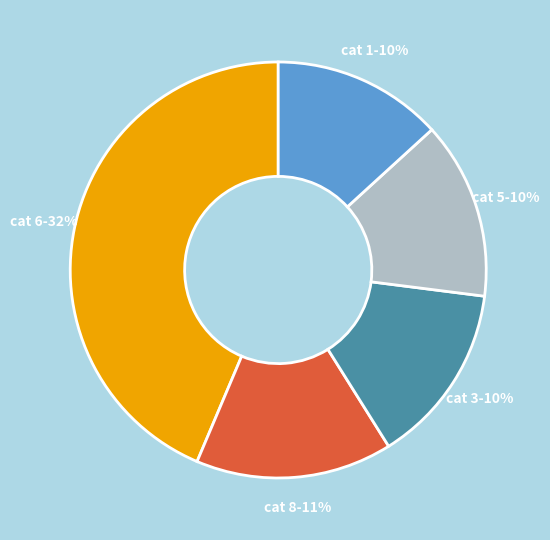

Is 9_90 the majority of the pie?

No